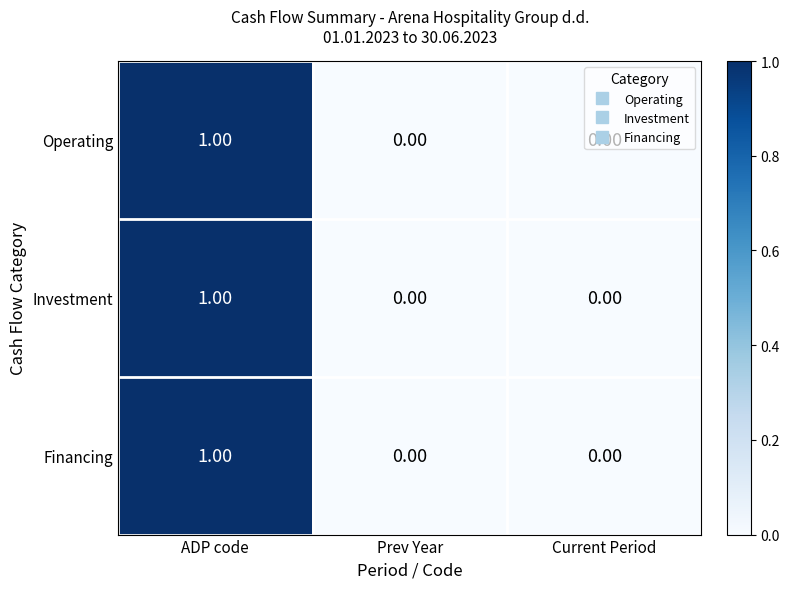

At which category is the sum across all series the highest?

ADP code